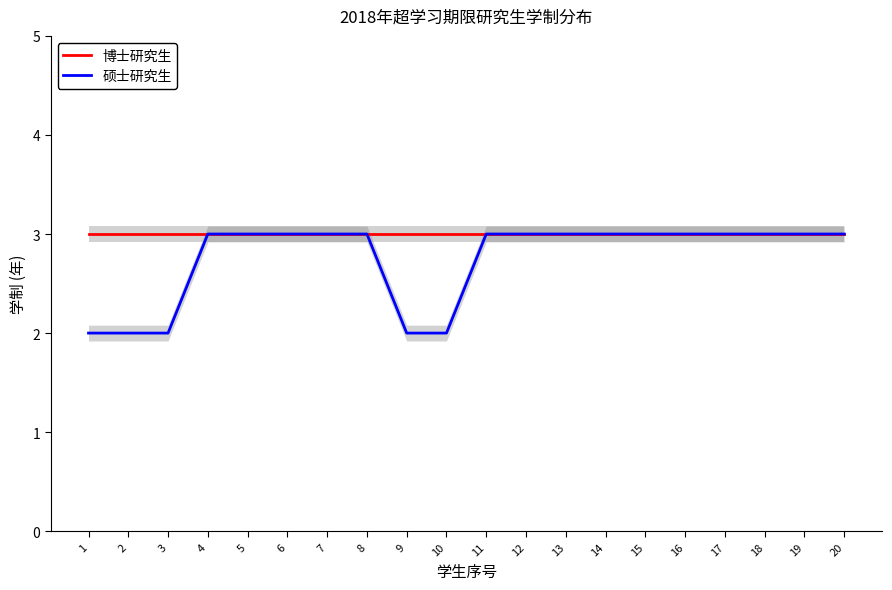

How many data points does each series have?

20